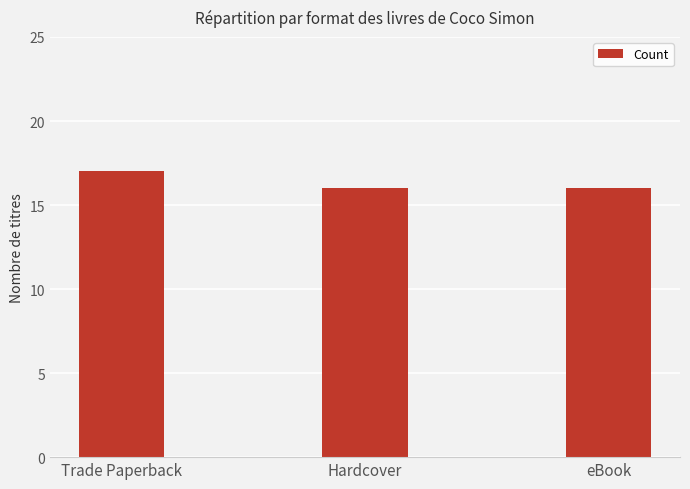

What is the value of the 1st bar from the left?

17